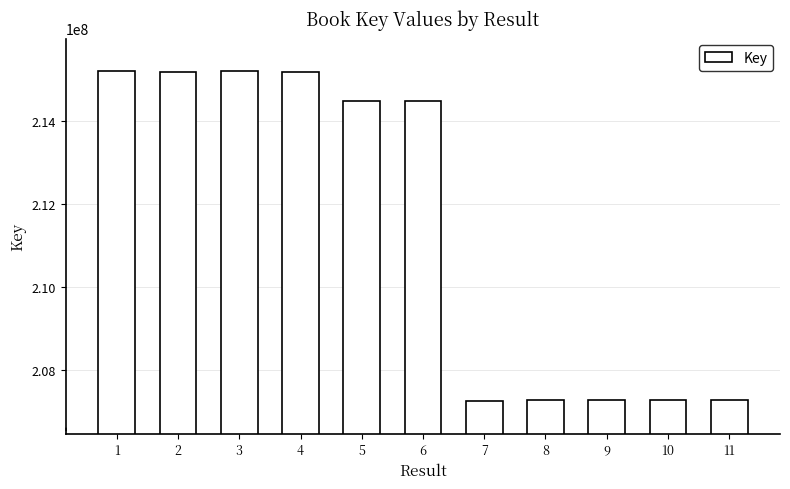

What is the value of the 3rd bar from the left?

215188698